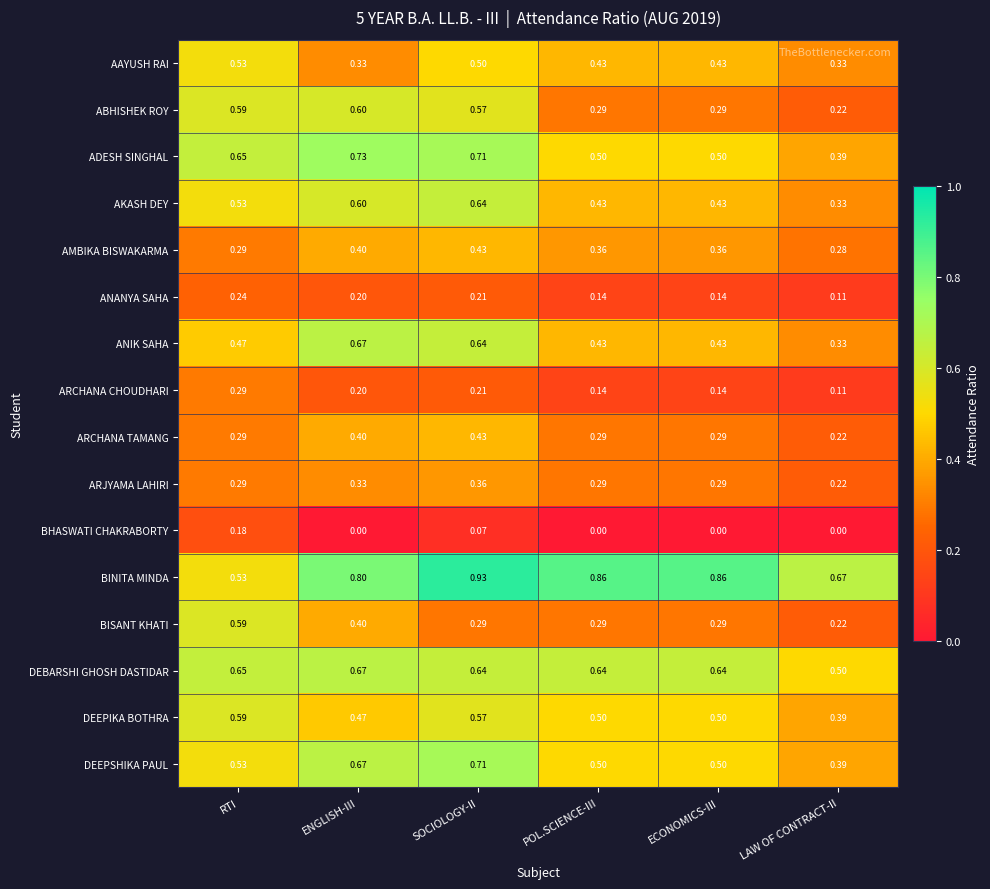

At which label does DEEPIKA BOTHRA reach its peak?

RTI